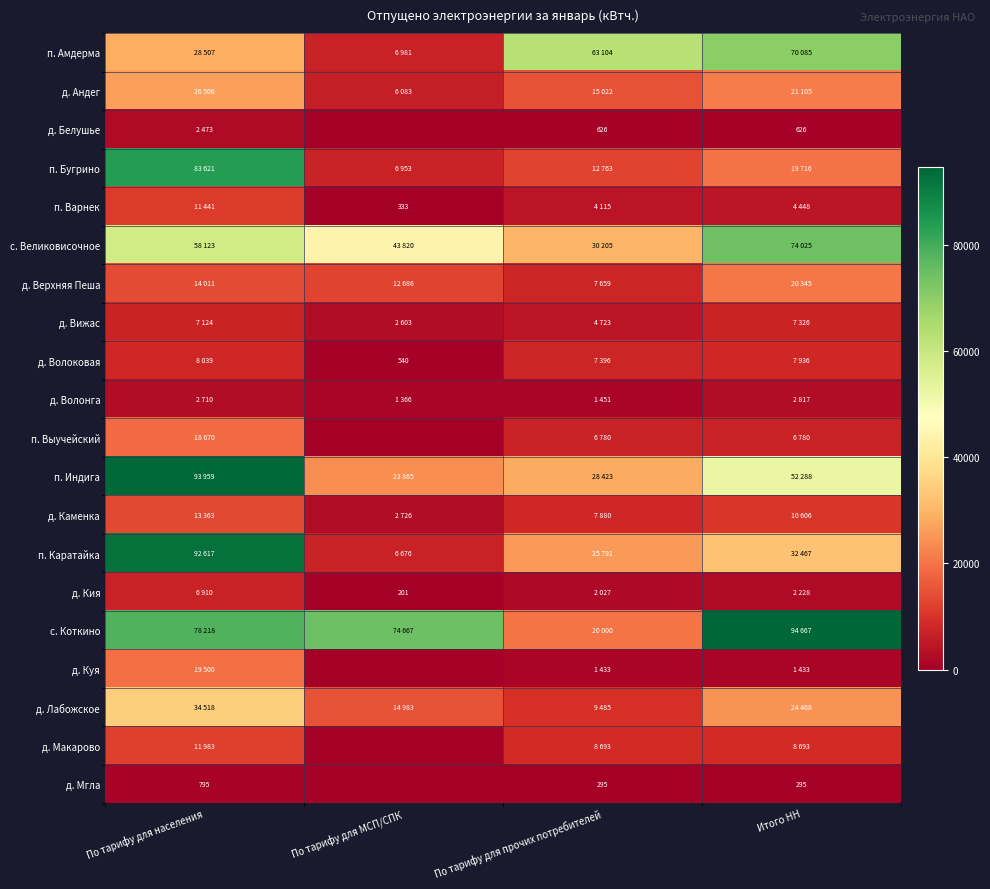

The value of д. Белушье at Итого НН is 430. True or false?

False